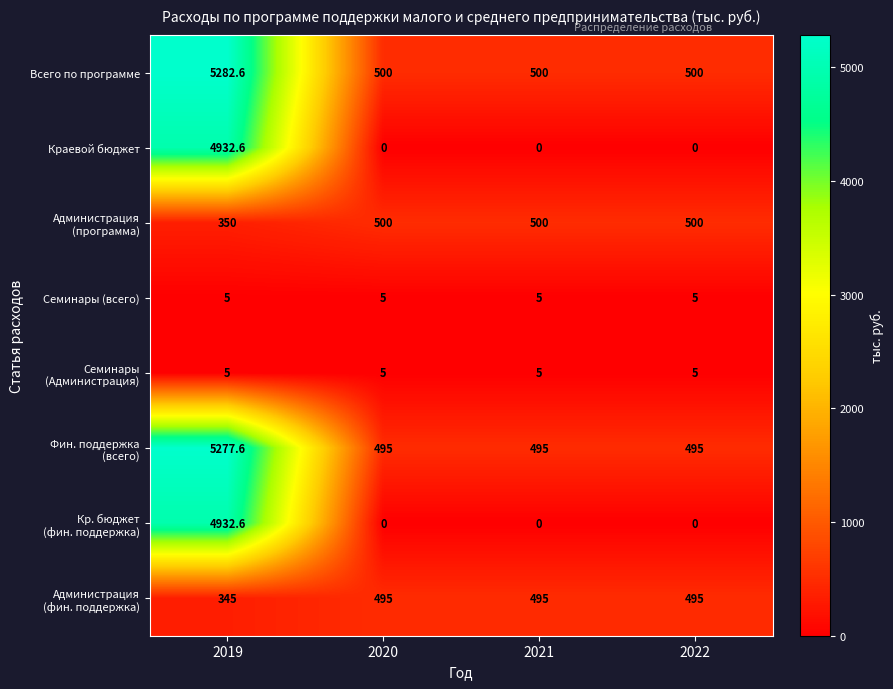

At which category is the sum across all series the highest?

2019